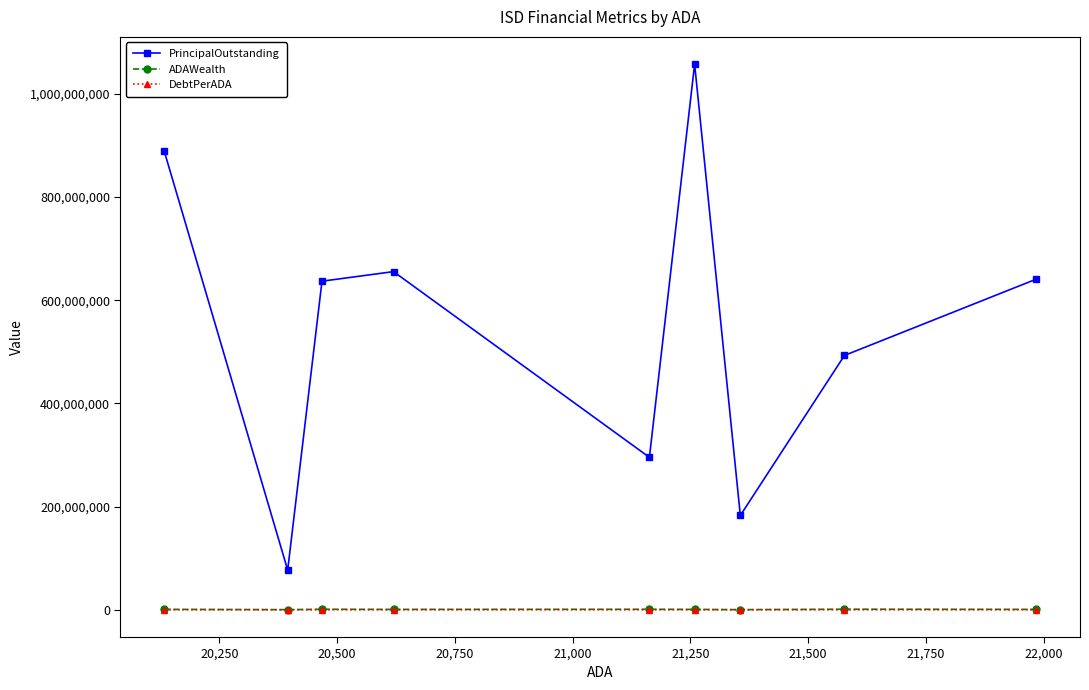

What are all the series names shown in the legend?

PrincipalOutstanding, ADAWealth, DebtPerADA